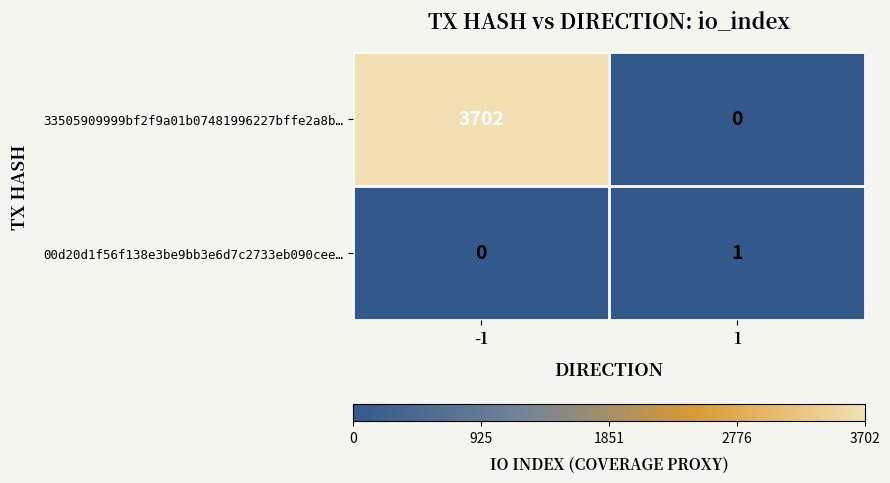

What is the difference between the highest and lowest values at -1?

3702